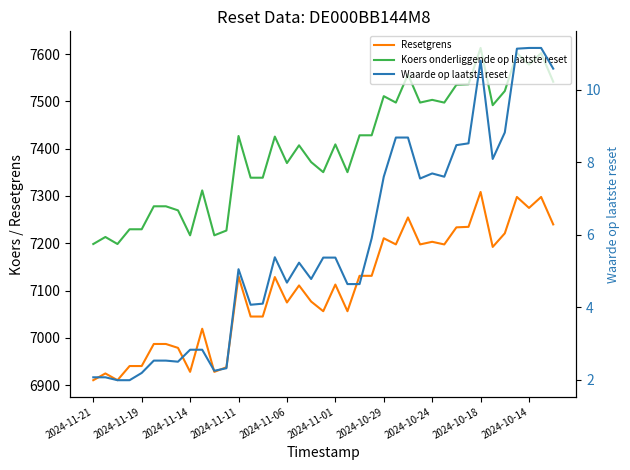

How many lines are shown in the chart?

3